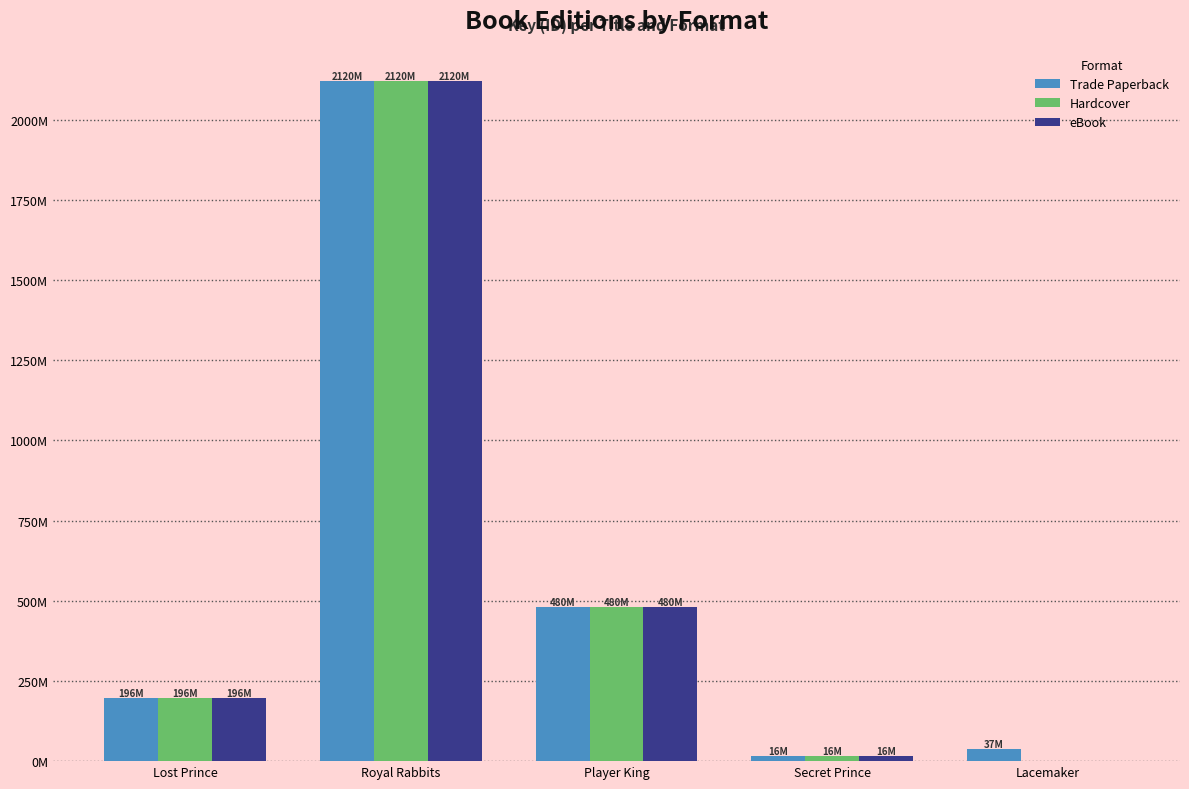

Does the chart contain stacked bars?

No